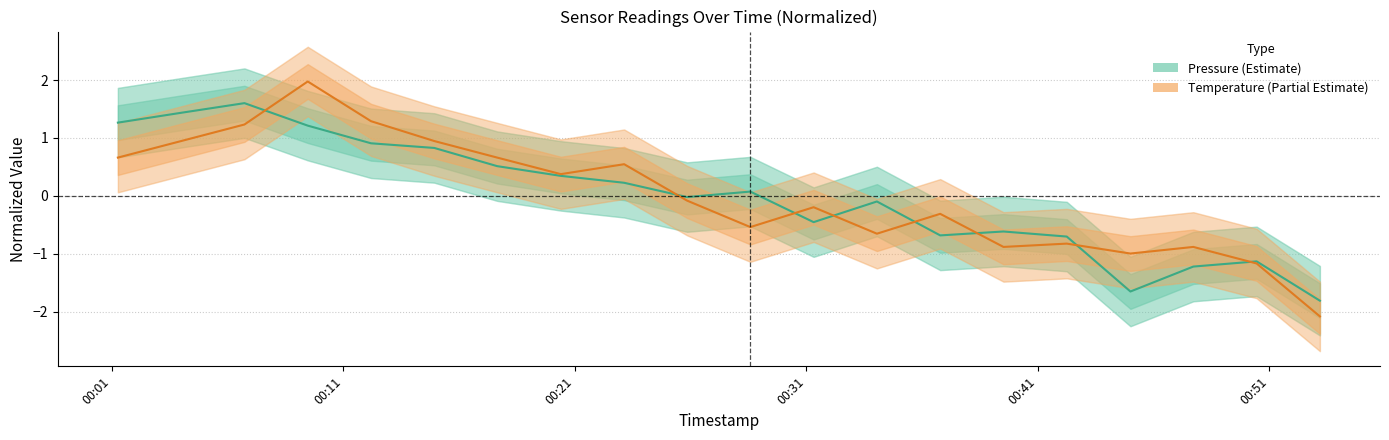

True or false: Temperature (normalized) and Pressure (normalized) intersect in this chart.

True